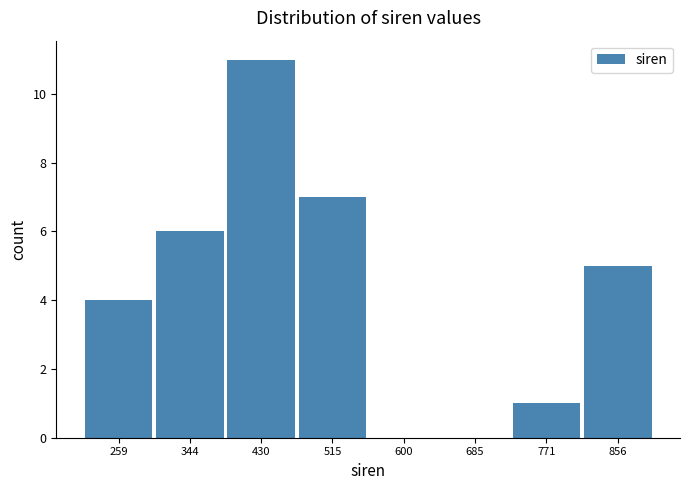

Reading right to left, what are all the values shown in this chart?

856=5	771=1	685=0	600=0	515=7	430=11	344=6	259=4